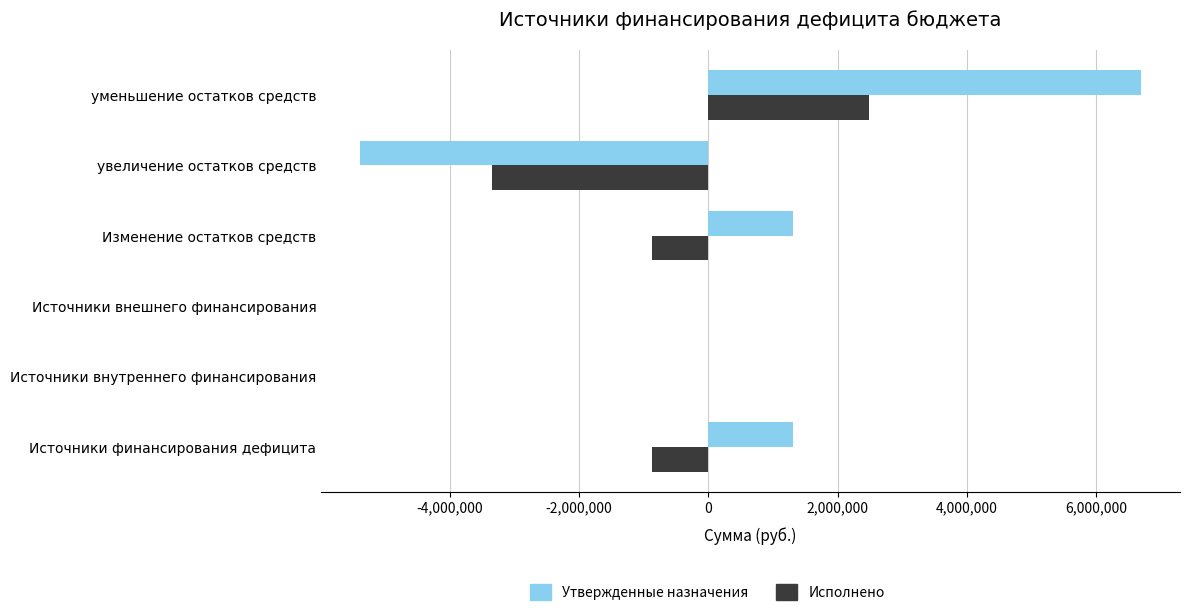

At which category is the sum across all series the highest?

уменьшение остатков средств